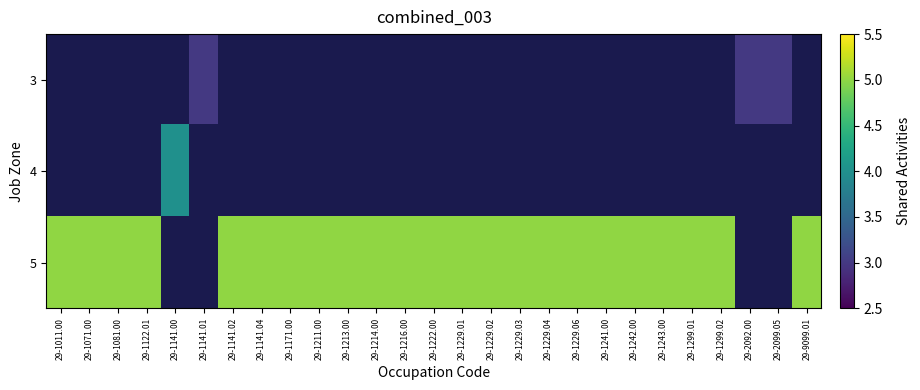

Rank the series by their maximum value, from lowest to highest.

3, 4, 5